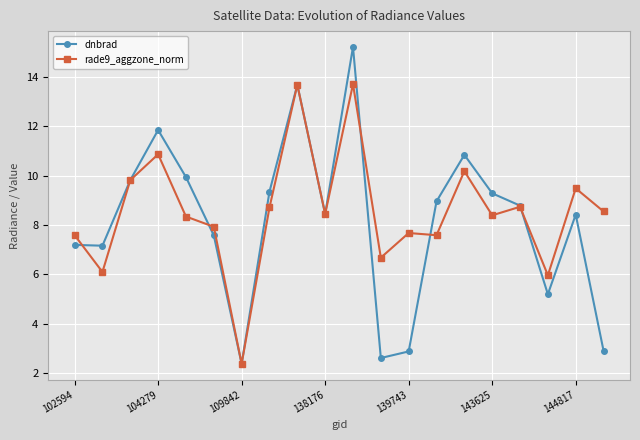

List the series in order of their overall mean, lowest first.

dnbrad, rade9_aggzone_norm